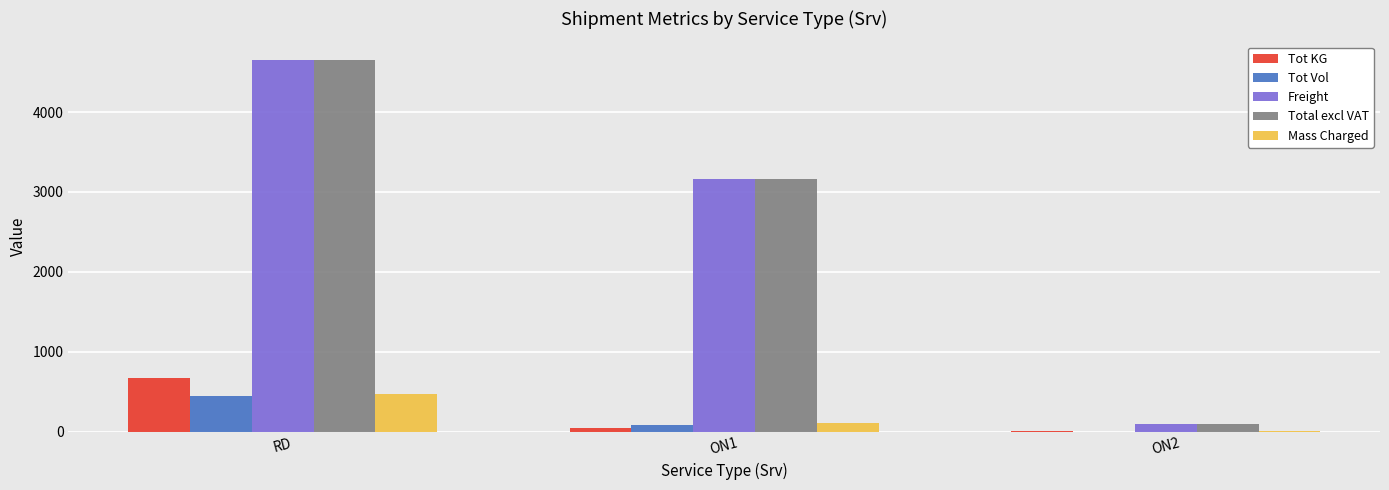

What is the sum of all Freight values?

7919.0